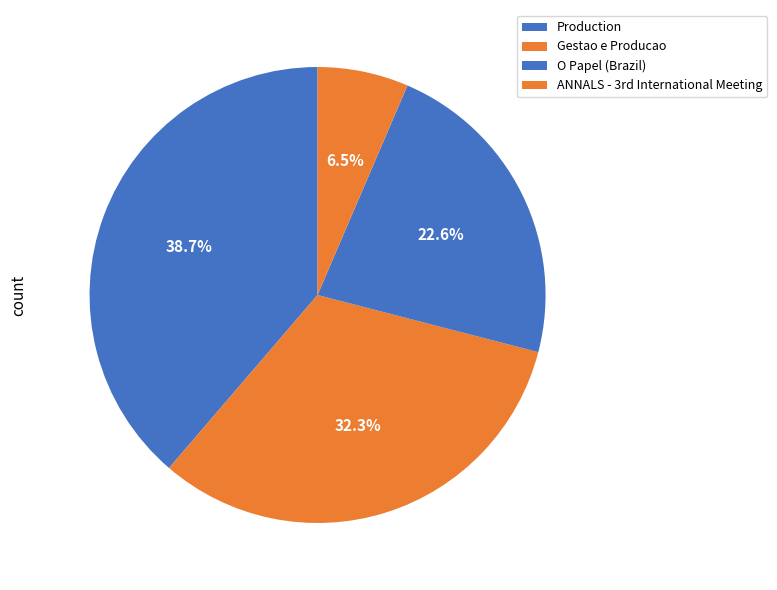

Rank the categories by value from highest to lowest.

Production, Gestao e Producao, O Papel (Brazil), ANNALS - 3rd International Meeting